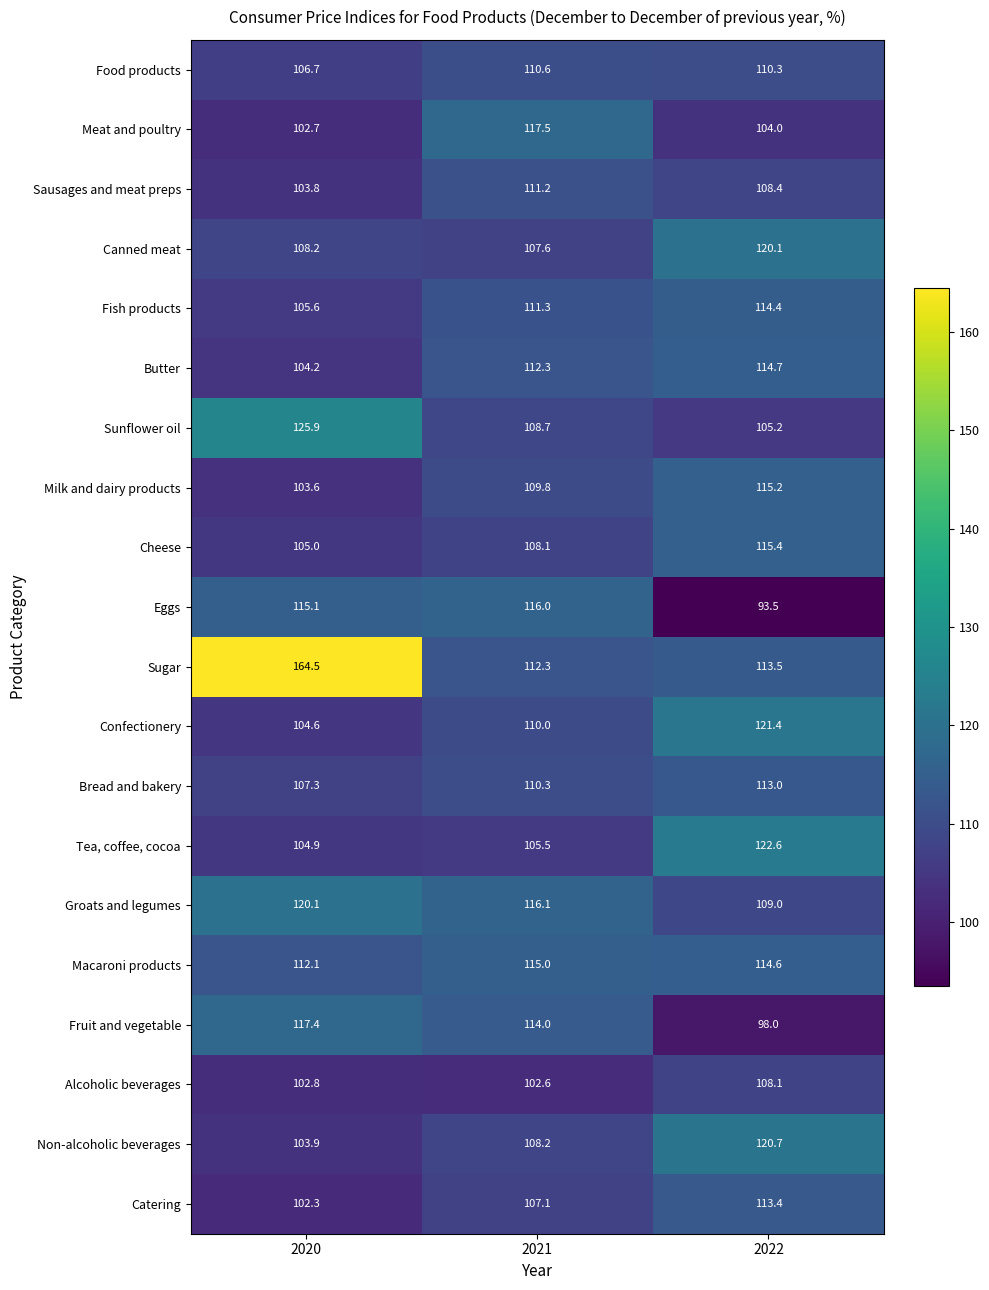

True or false: Macaroni products has a value of 115.0 at 2021.

True